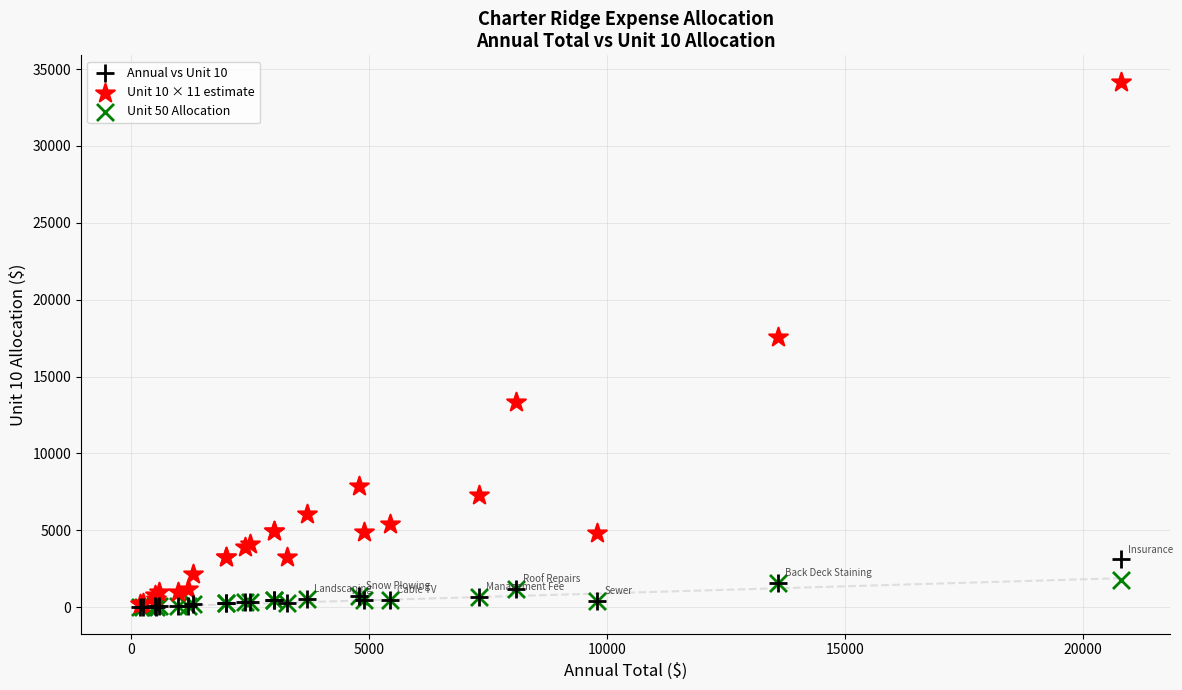

Across all series, what Y value is closest to 17100?

17600.0